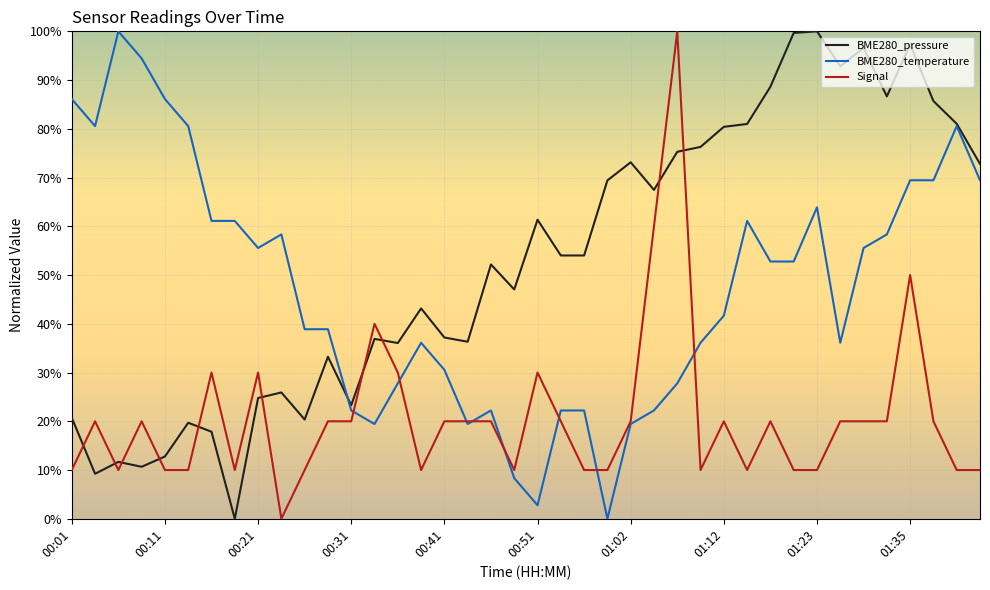

What is the average value of the BME280_temperature series?

47.3